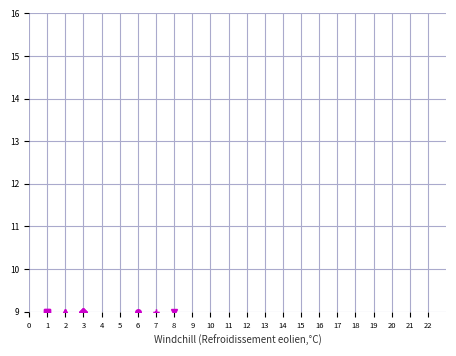

How many lines are shown in the chart?

6